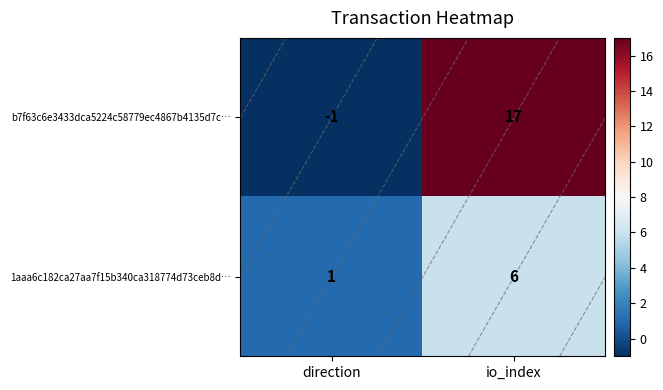

What is the difference between the b7f63c6e3433dca5224c58779ec4867b4135d7c… values at direction and io_index?

18